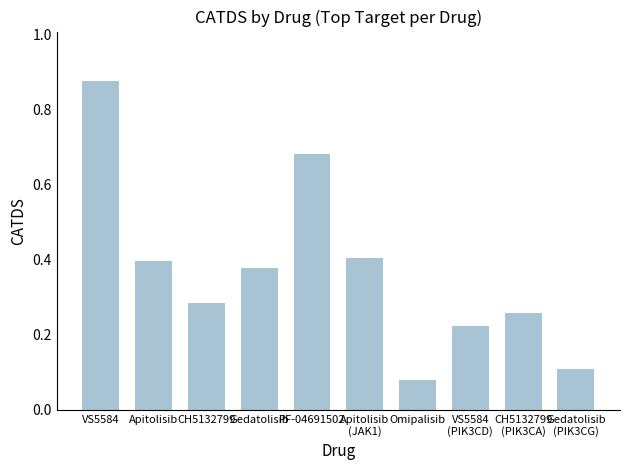

At which label is the value closest to 0?

Omipalisib